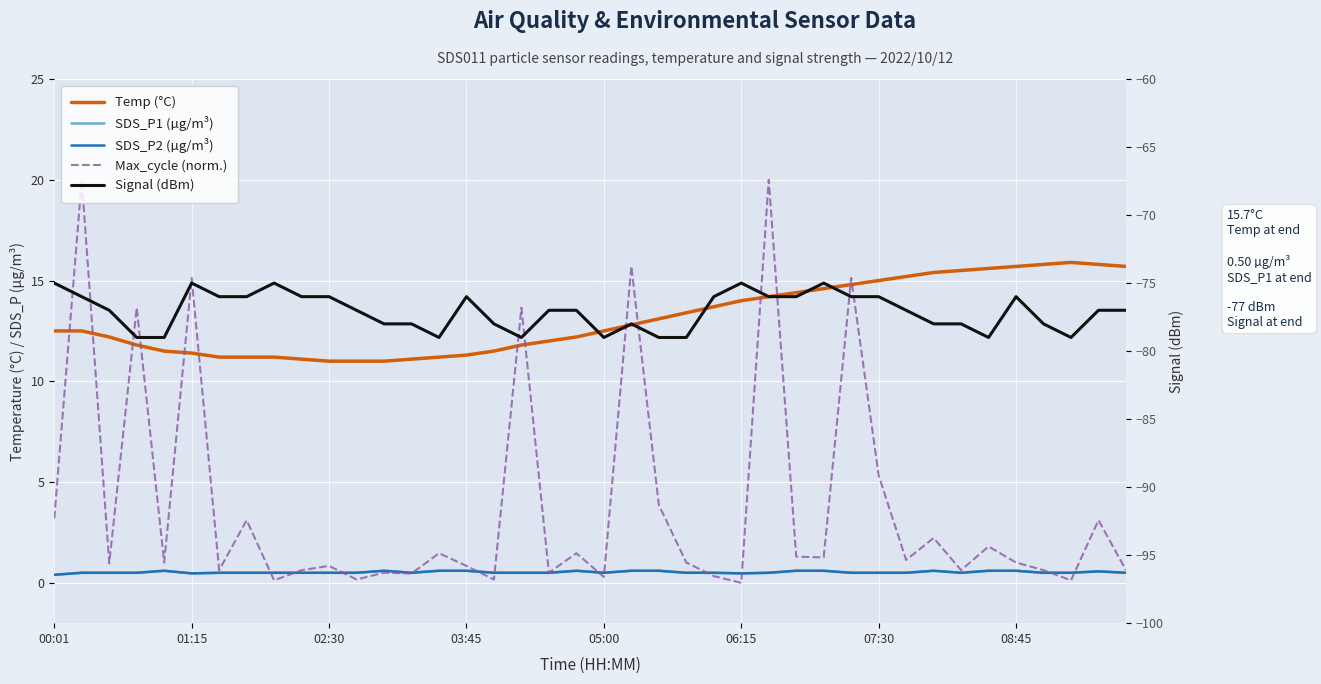

At which label is SDS_P1 (µg/m³) closest to 0?

00:01